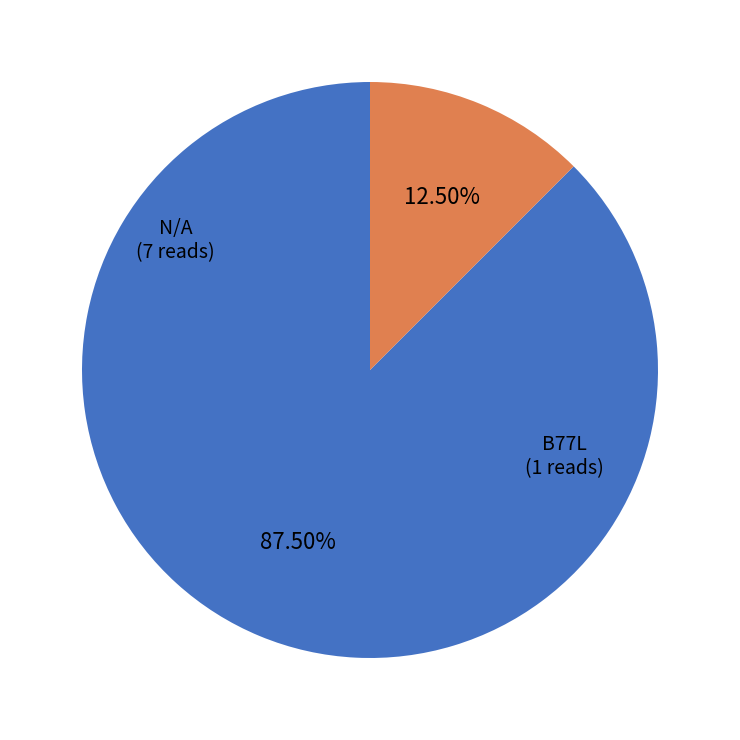

How much of the chart is everything except N/A?

12.5%